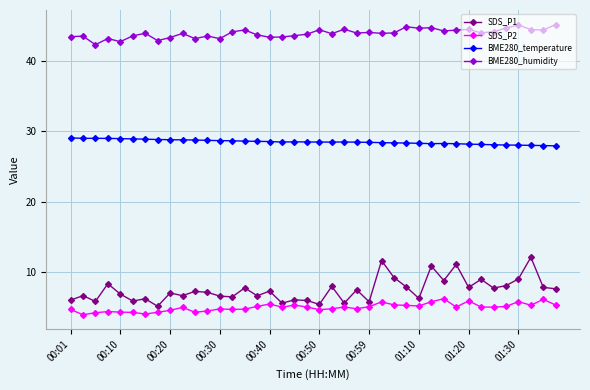

What is the lowest value of the BME280_temperature series?

27.9